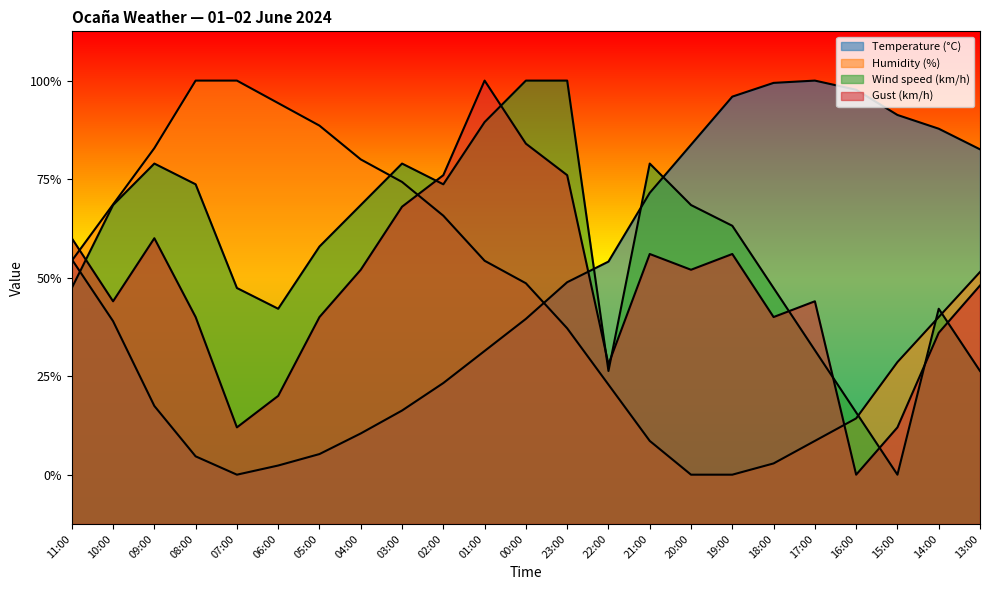

What is the label of the 5th point from the right?

17:00